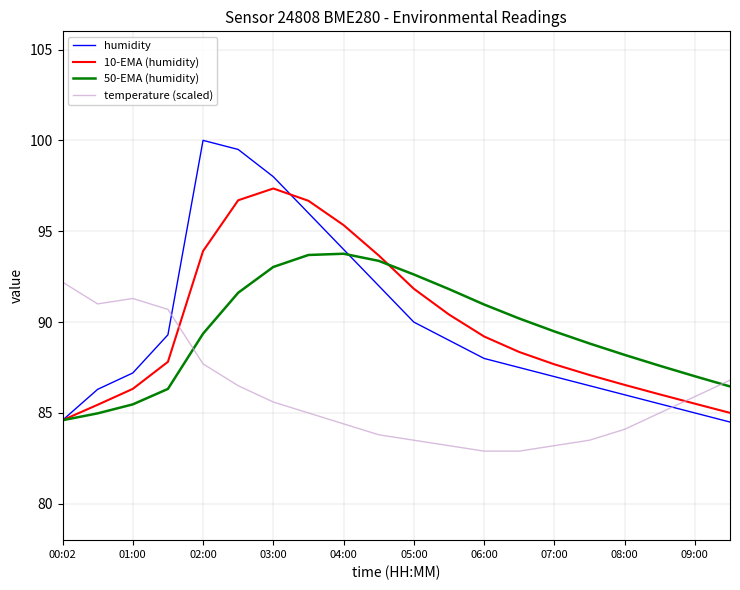

Which series ends up on top after the final intersection of temperature (scaled) and humidity?

temperature (scaled)